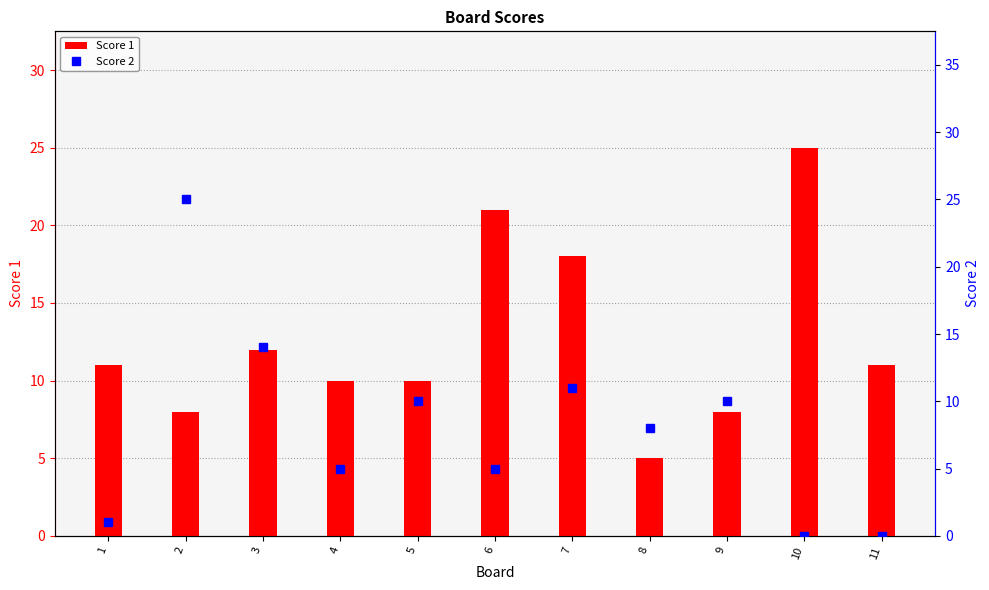

Reading left to right, what are all the values shown in this chart?

Score 1: 11	8	12	10	10	21	18	5	8	25	11
Score 2: 1	25	14	5	10	5	11	8	10	0	0